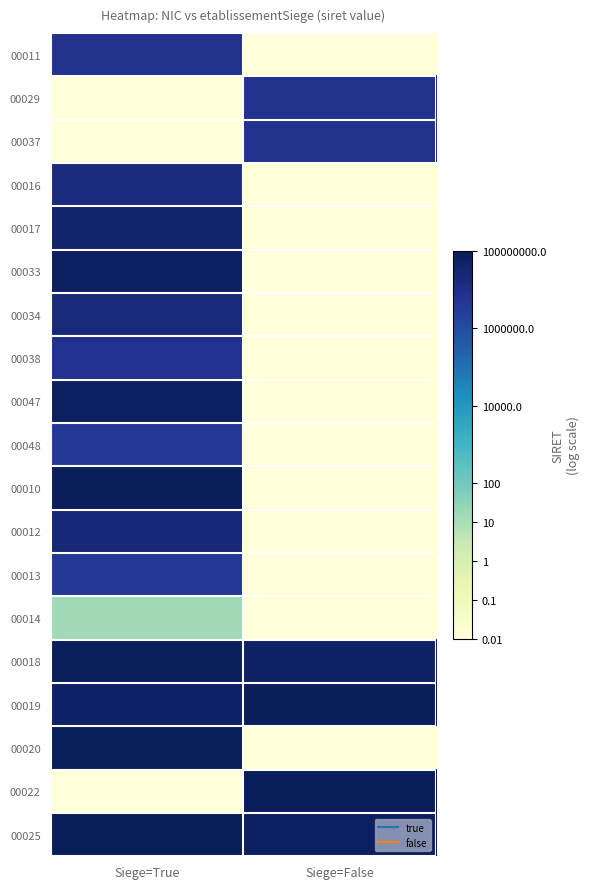

Reading left to right, what are all the values shown in this chart?

00011: Siege=True=6.9	Siege=False=-2.0
00029: Siege=True=-2.0	Siege=False=6.9
00037: Siege=True=-2.0	Siege=False=6.9
00016: Siege=True=7.2	Siege=False=-2.0
00017: Siege=True=7.6	Siege=False=-2.0
00033: Siege=True=7.8	Siege=False=-2.0
00034: Siege=True=7.3	Siege=False=-2.0
00038: Siege=True=6.9	Siege=False=-2.0
00047: Siege=True=7.8	Siege=False=-2.0
00048: Siege=True=6.6	Siege=False=-2.0
00010: Siege=True=7.9	Siege=False=-2.0
00012: Siege=True=7.3	Siege=False=-2.0
00013: Siege=True=6.6	Siege=False=-2.0
00014: Siege=True=1.1	Siege=False=-2.0
00018: Siege=True=7.8	Siege=False=7.7
00019: Siege=True=7.7	Siege=False=7.9
00020: Siege=True=7.9	Siege=False=-2.0
00022: Siege=True=-2.0	Siege=False=7.9
00025: Siege=True=7.9	Siege=False=7.8